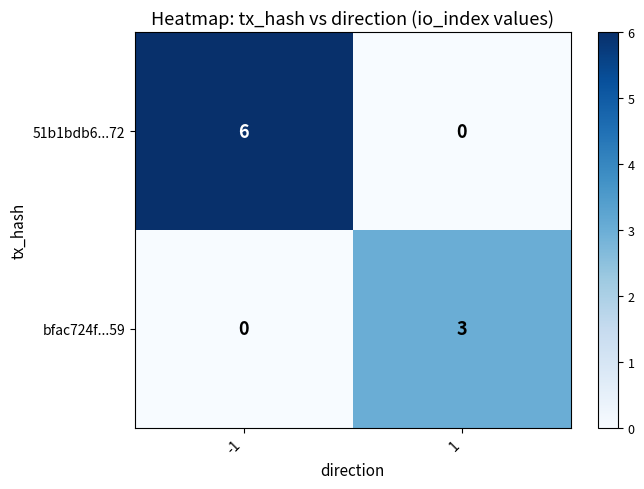

What is the difference between the maximum and minimum values in the bfac724f...59 series?

3